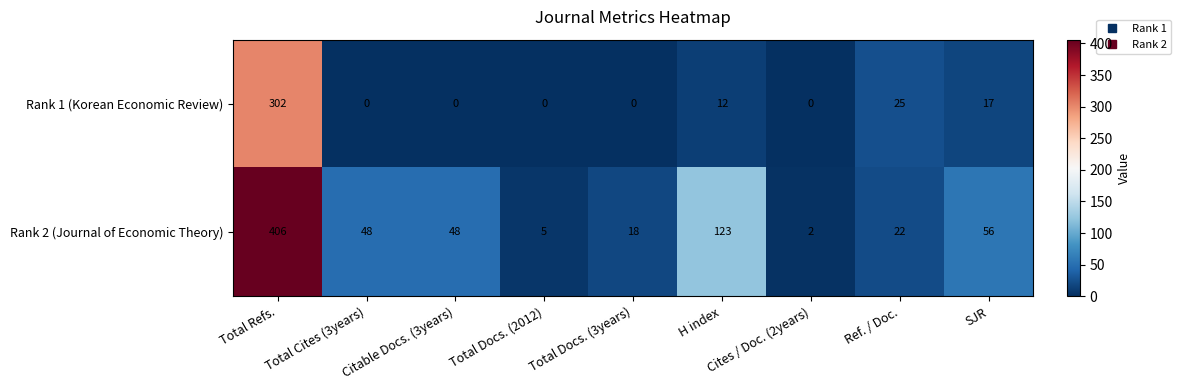

Which series has the widest spread of values?

Rank 2 (Journal of Economic Theory)